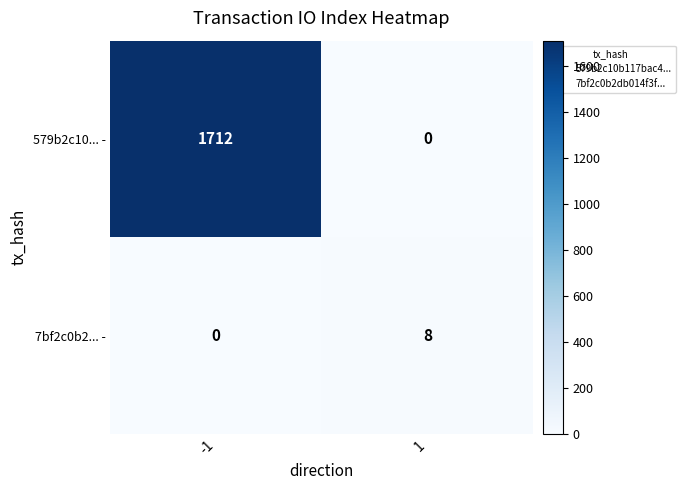

How many categories are shown in the chart?

2